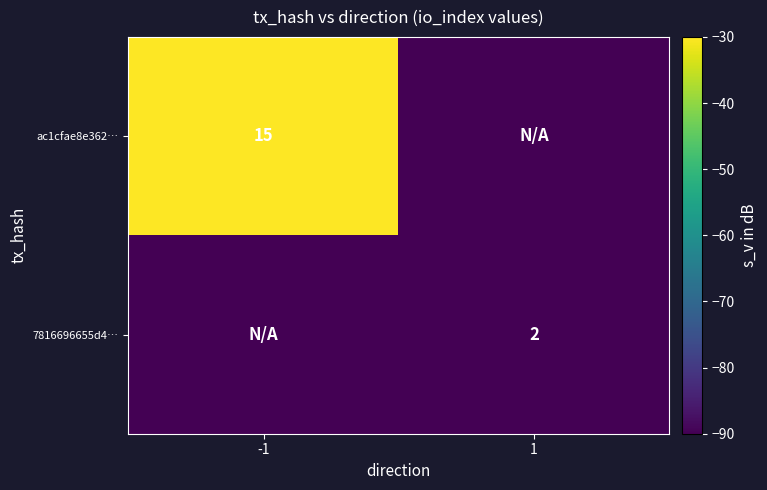

At which category does the chart reach its peak across all series?

-1